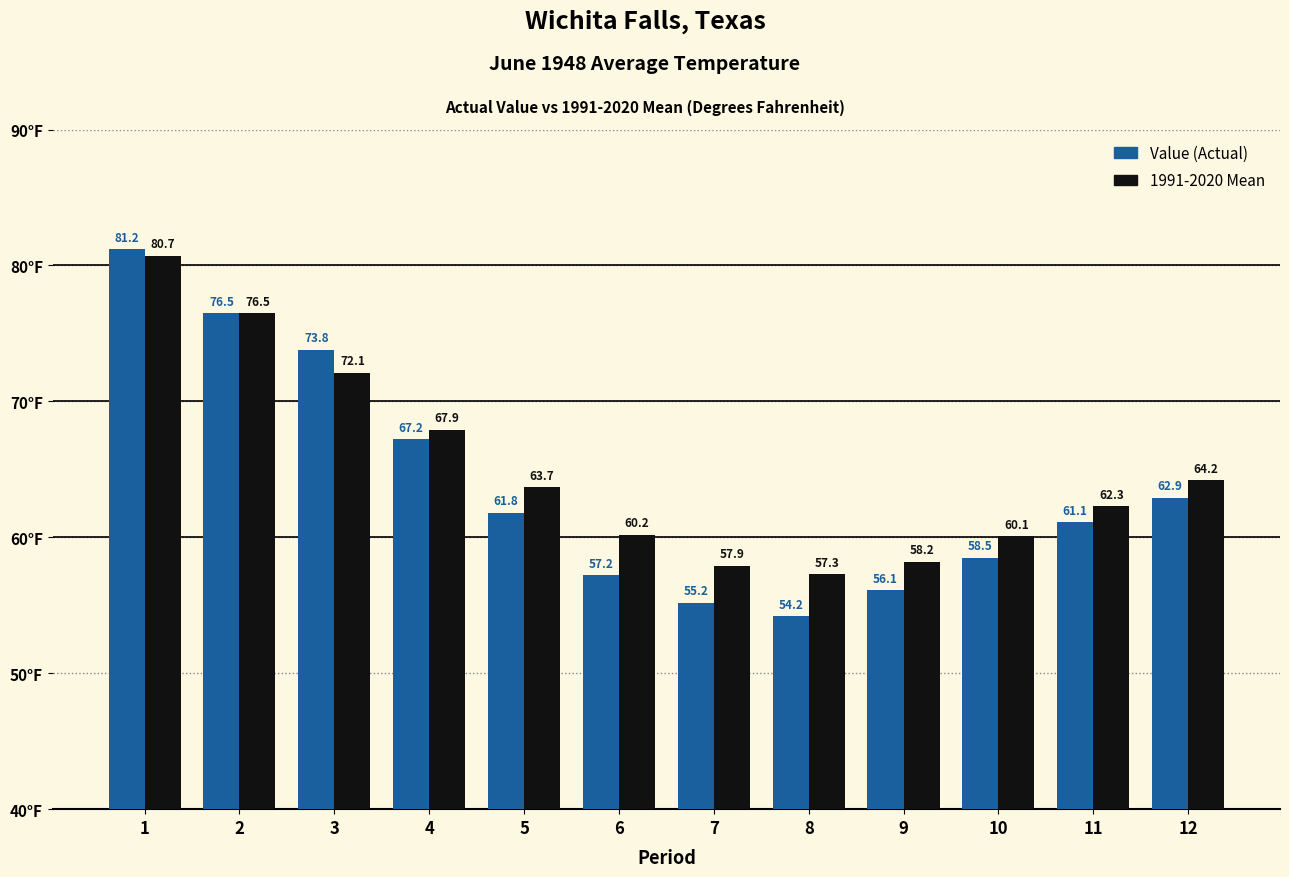

What is the total value across all series at 8?

111.5